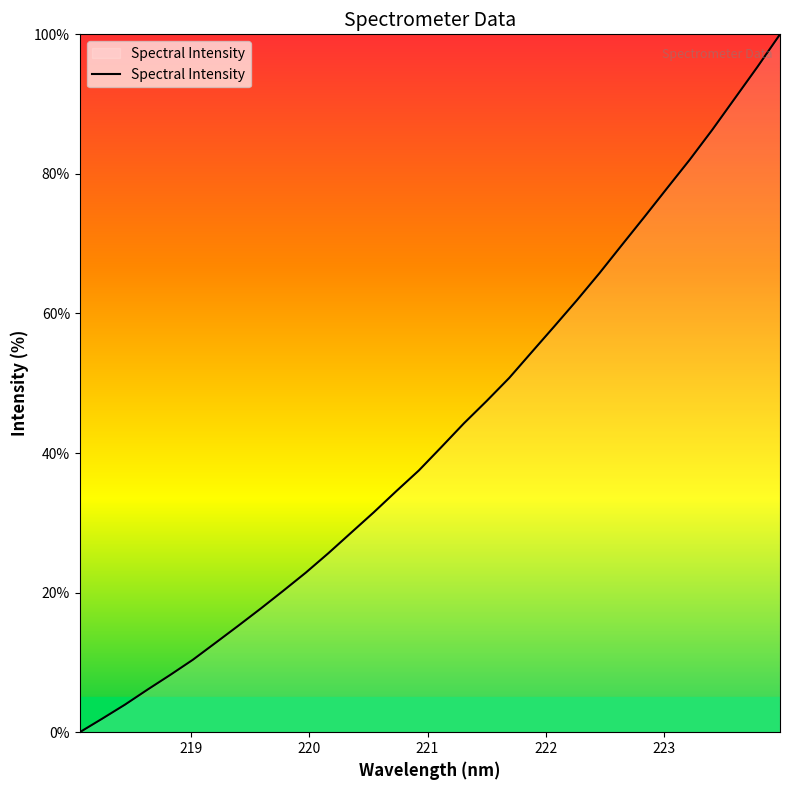

What is the difference between the maximum and minimum values?

100.0